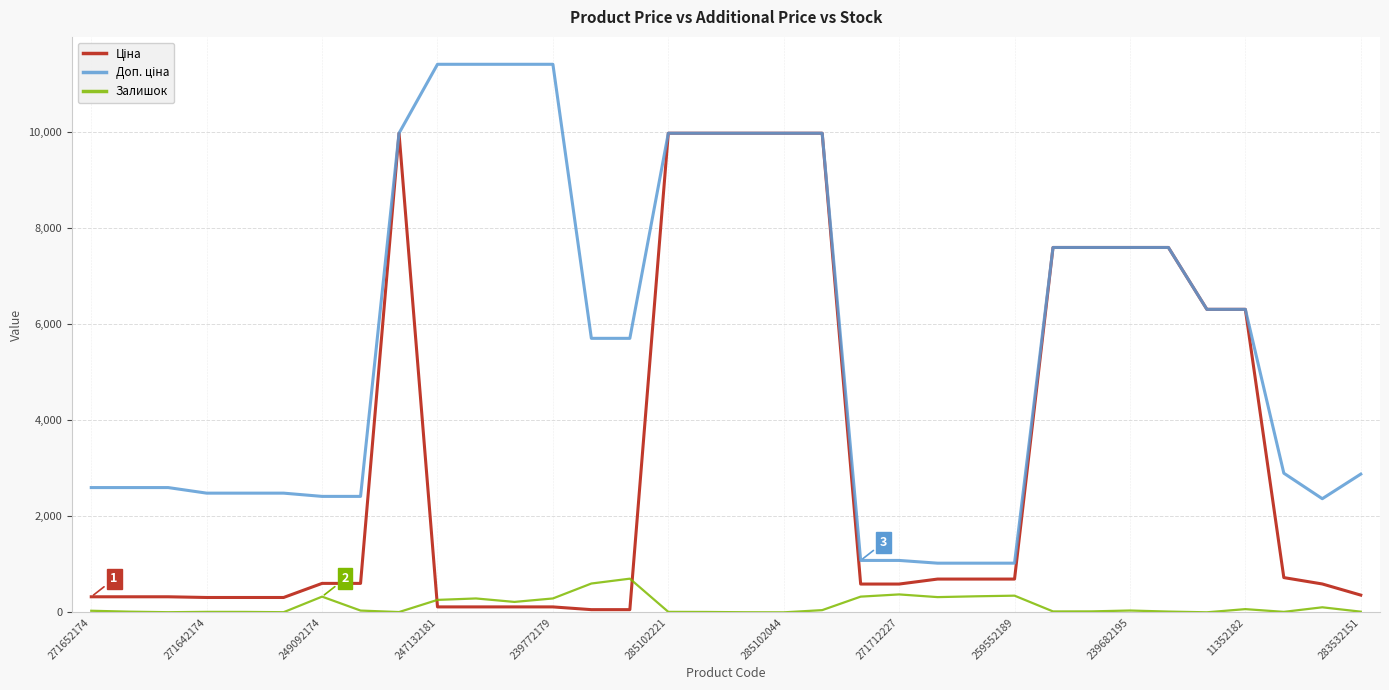

What is the maximum value for Залишок?

702.0